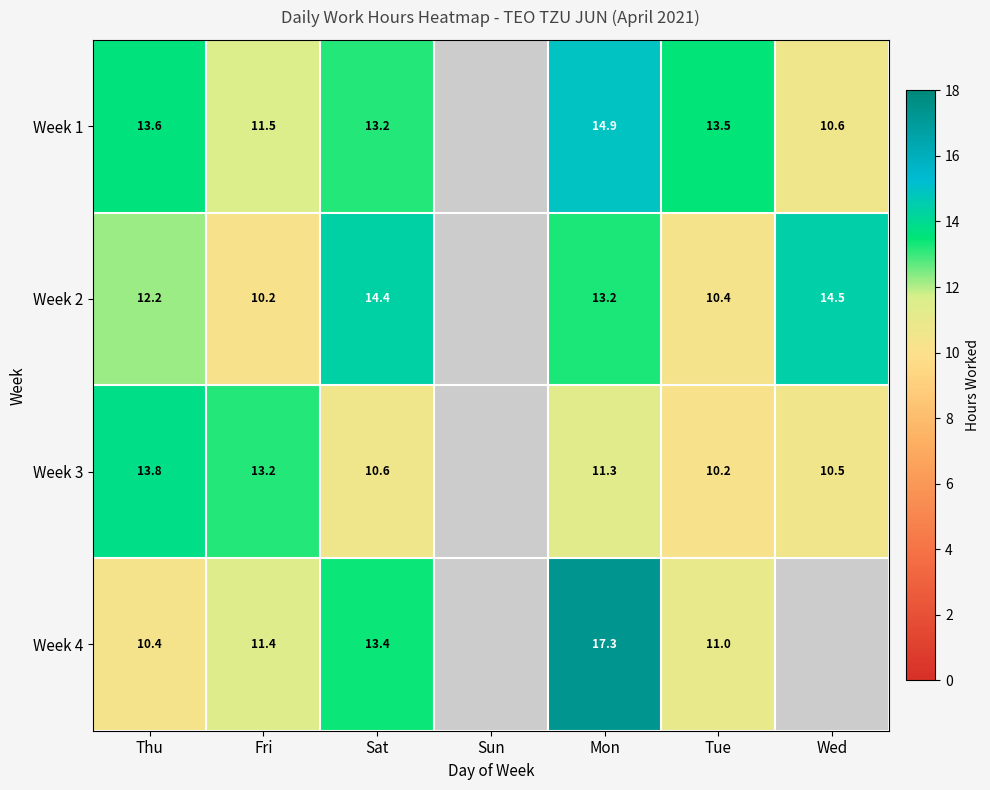

Is it true that Week 3 equals 10.6 at Sat?

True